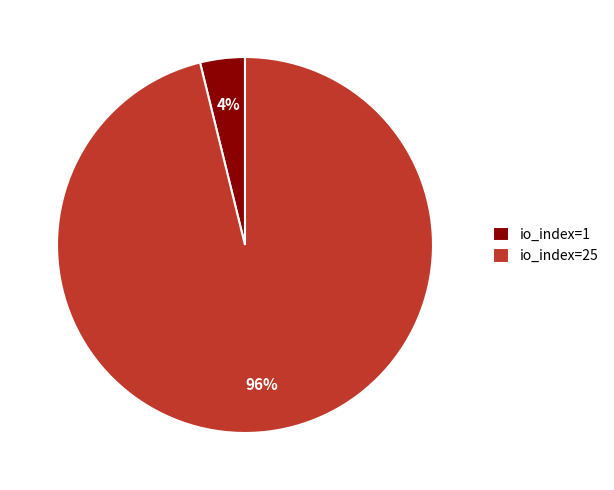

Is it true that io_index=1 is 12% of the pie?

False